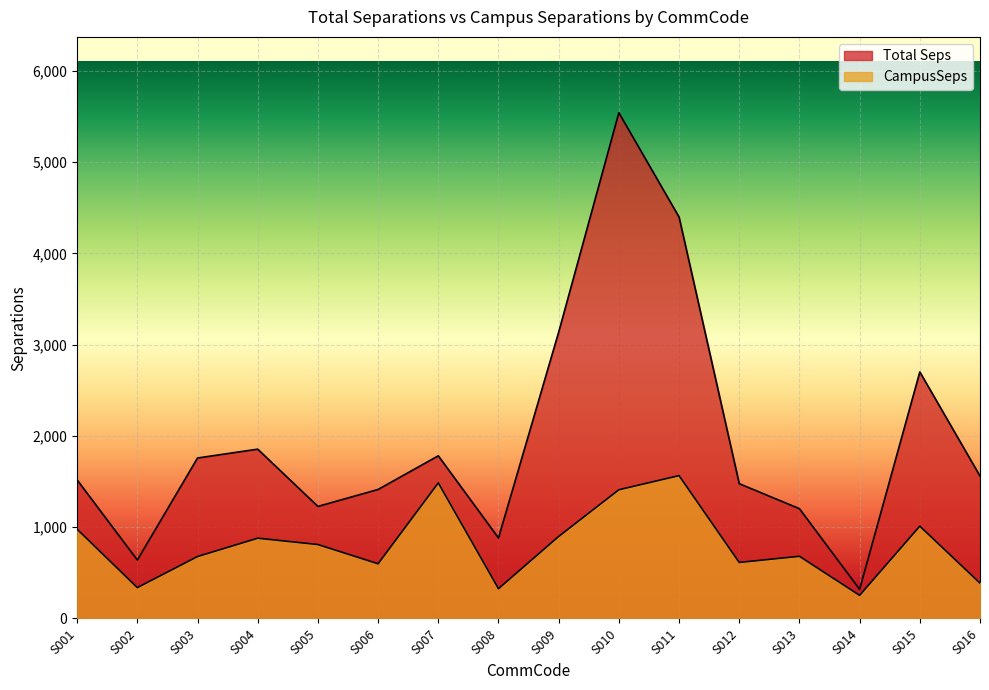

Which series has the widest spread of values?

Total Seps